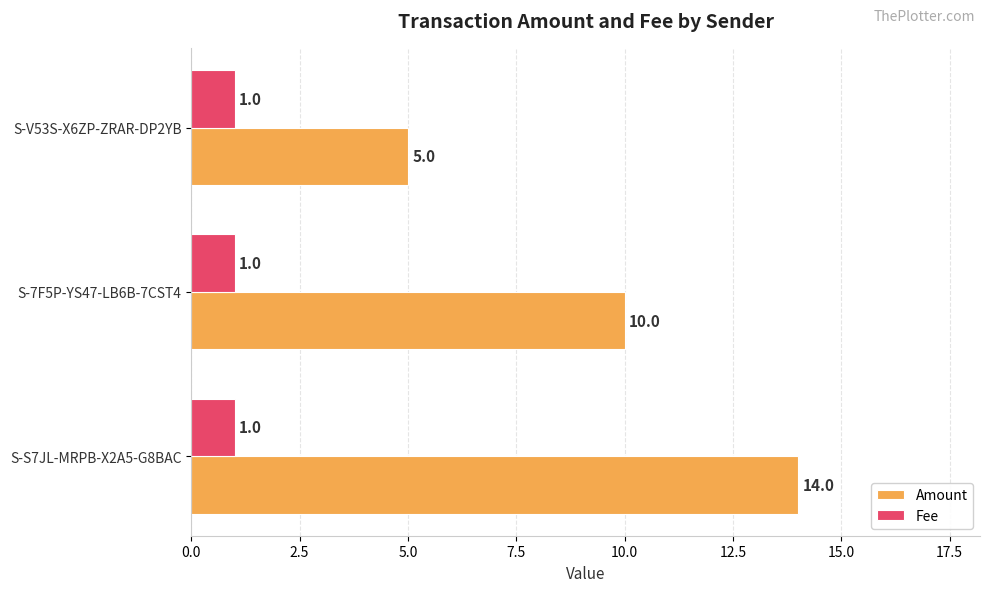

What are all the series names shown in the legend?

Amount, Fee